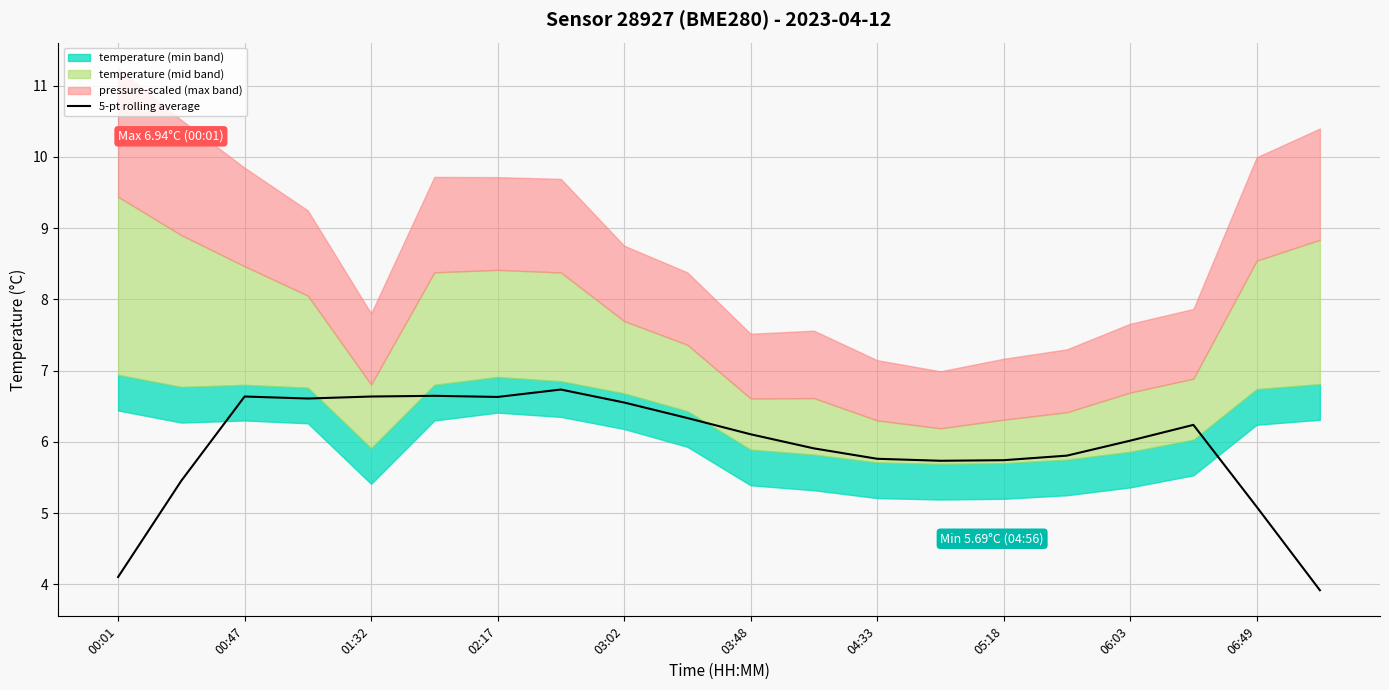

At which category does the chart reach its minimum across all series?

19